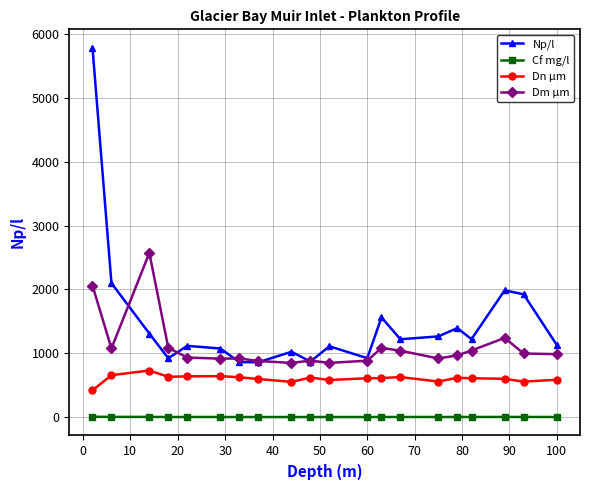

Which series has the widest spread of values?

Np/l